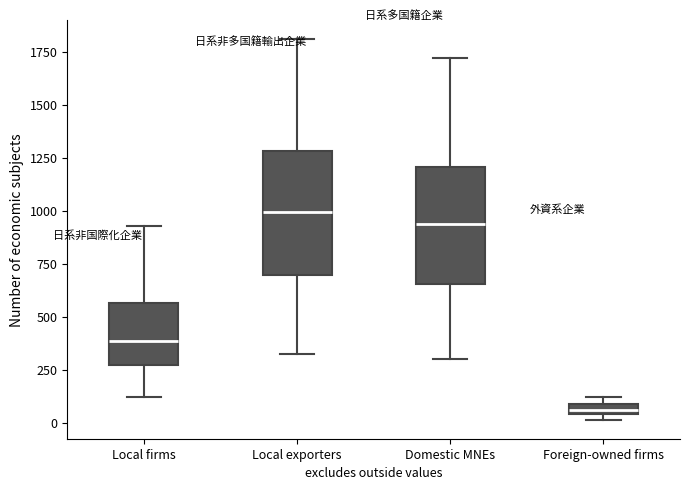

Where does the median line of the box for Domestic MNEs sit on the y-axis? The values are not printed on the chart, so give them approximately, as read against the axis.

950